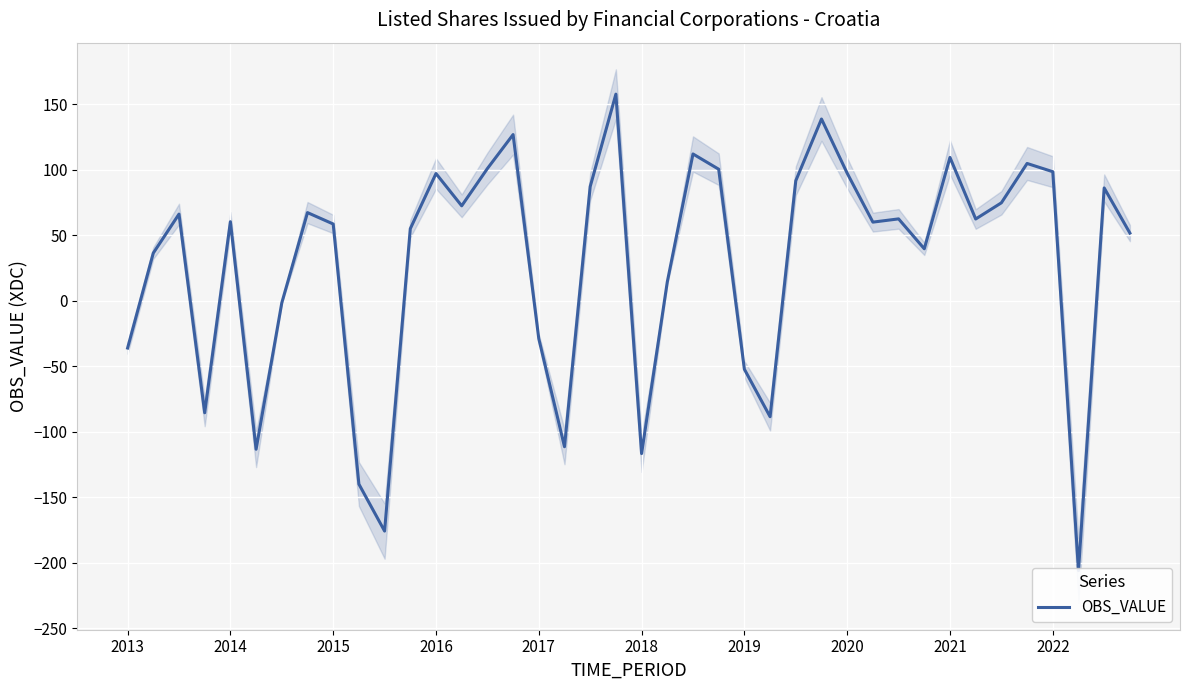

Reading left to right, transcribe all the data shown in this chart.

-36.1	36.4	66.2	-85.6	60.4	-113.4	-1.6	67.3	58.6	-140.0	-175.9	55.0	97.1	72.5	100.9	126.9	-29.0	-111.5	87.2	157.8	-116.7	14.4	112.1	100.4	-52.3	-88.6	91.6	138.8	97.4	60.0	62.5	39.7	109.4	62.4	74.8	104.8	98.5	-206.1	86.1	51.7